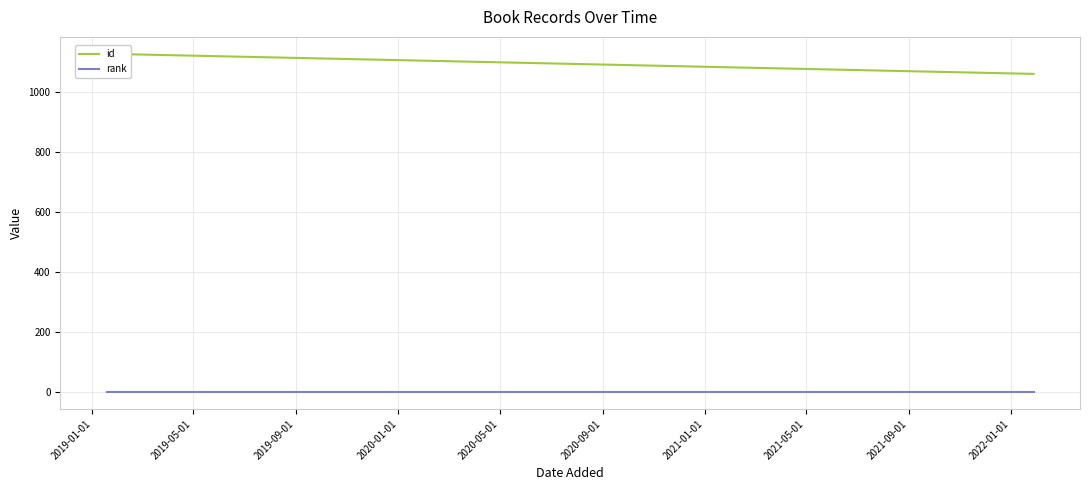

What is the label of the 2nd point from the left?

2019-05-01